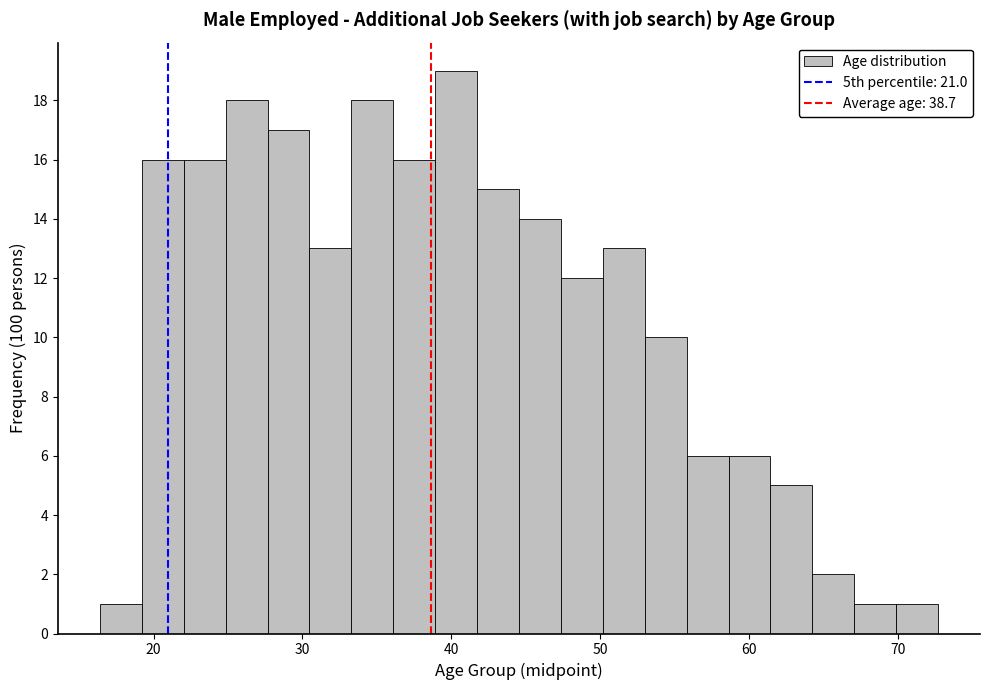

Around what value on the x-axis is the tallest bar? Give the approximate position of its centre, as read against the axis.

40